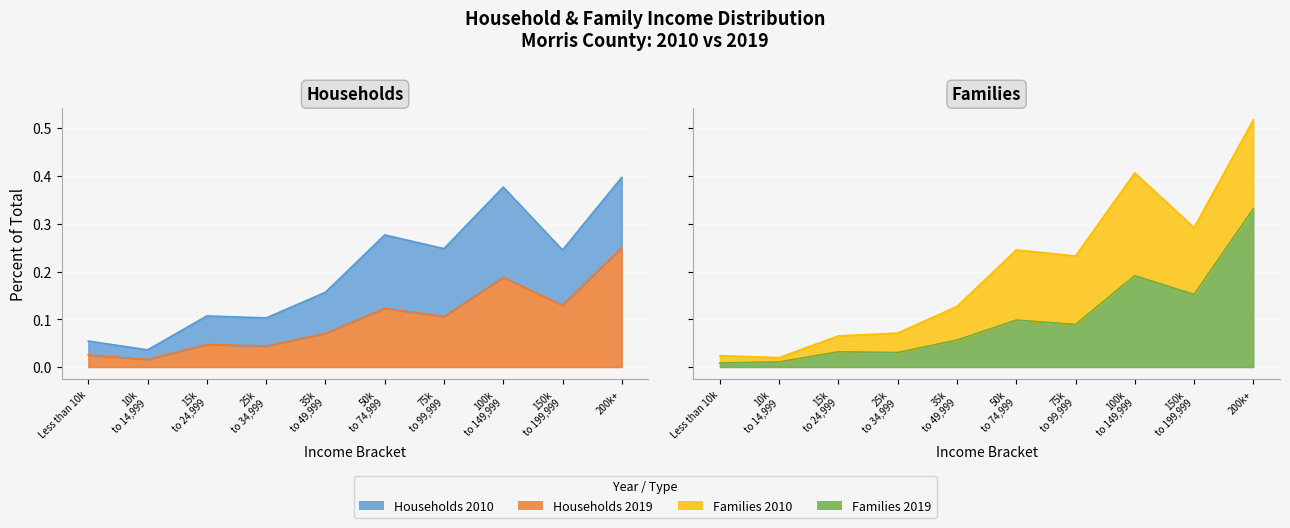

What is the sum of the Families 2010 values at 150k to 199,999 and 50k to 74,999?

0.5